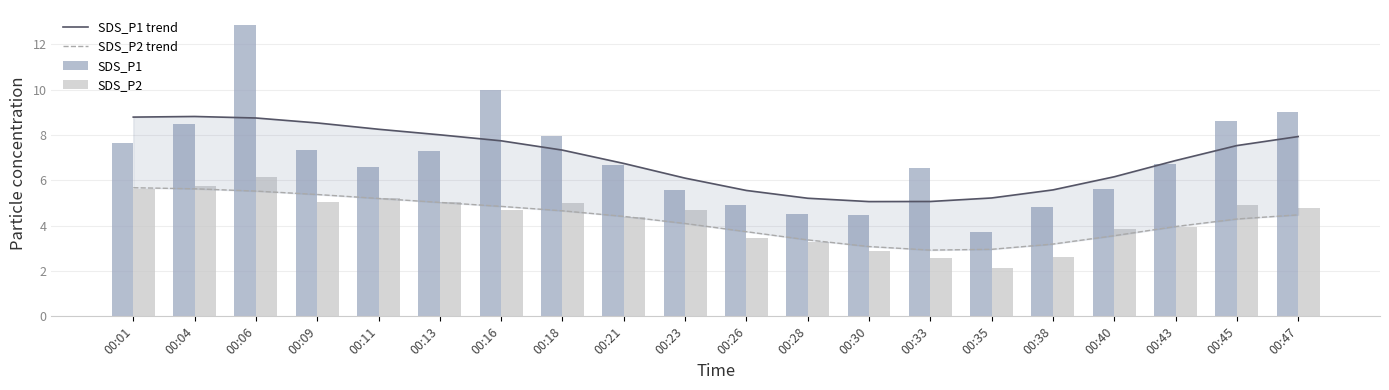

What is the total value across all series at 00:30?

15.5